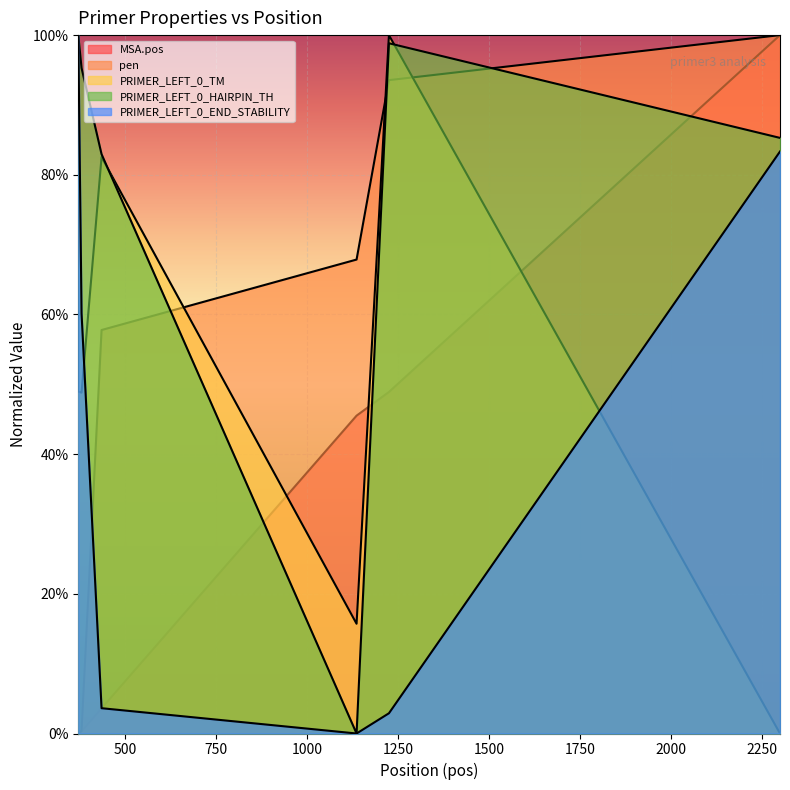

Which series has the largest range (max minus min)?

MSA.pos